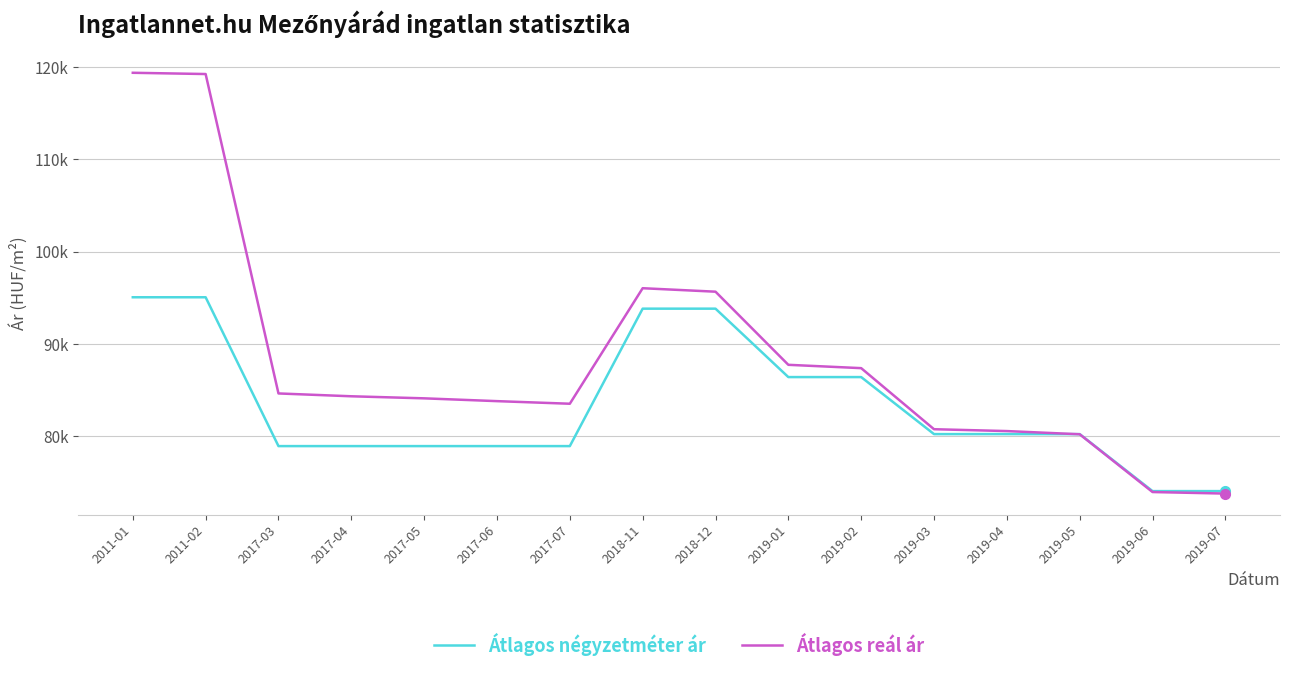

What are all the series names shown in the legend?

Átlagos négyzetméter ár, Átlagos reál ár